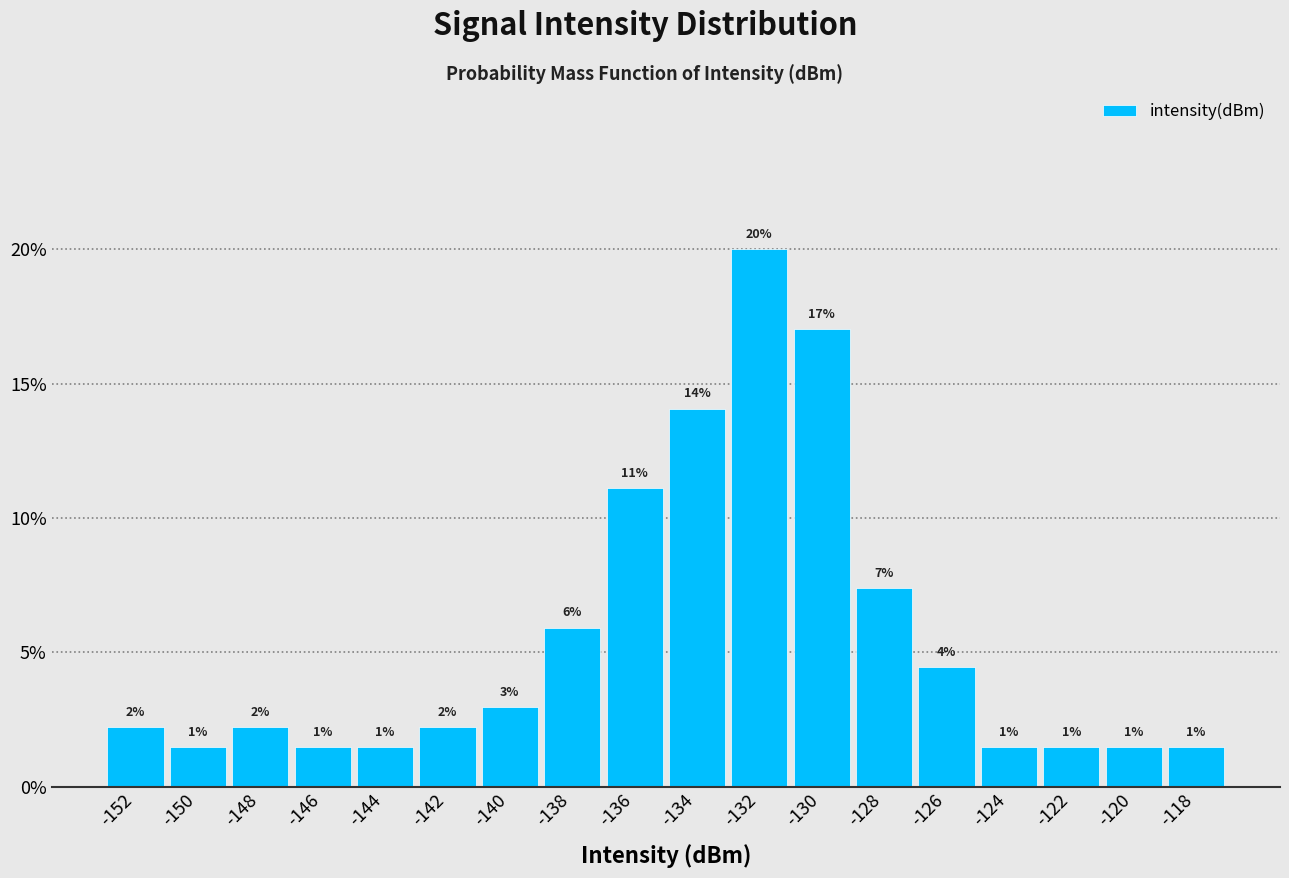

How many bars are there in total?

18